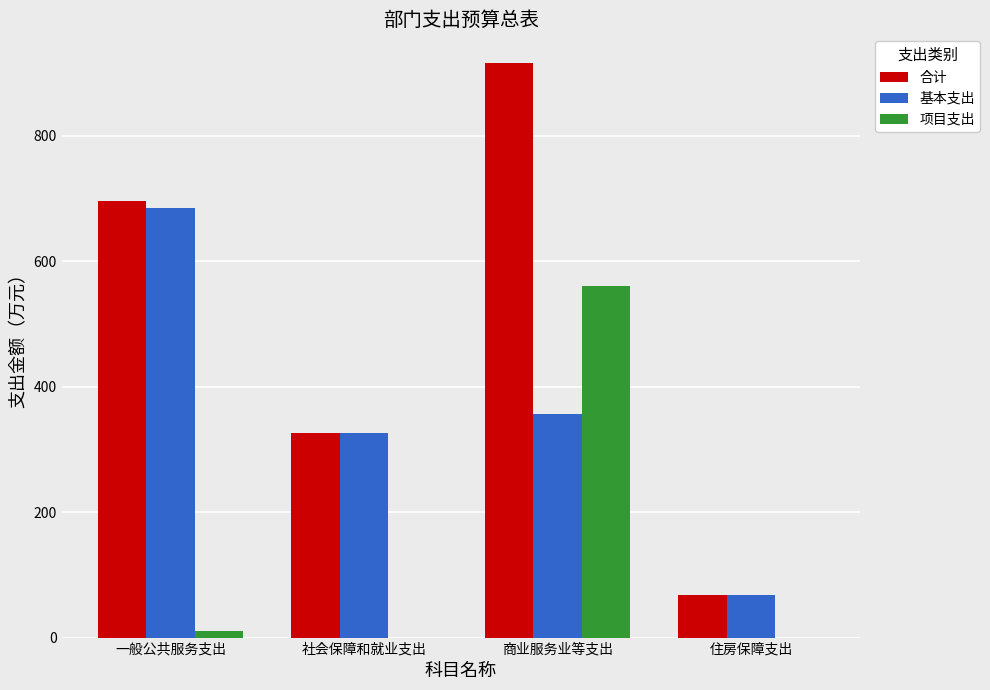

The value of 合计 at 社会保障和就业支出 is 436.7. True or false?

False